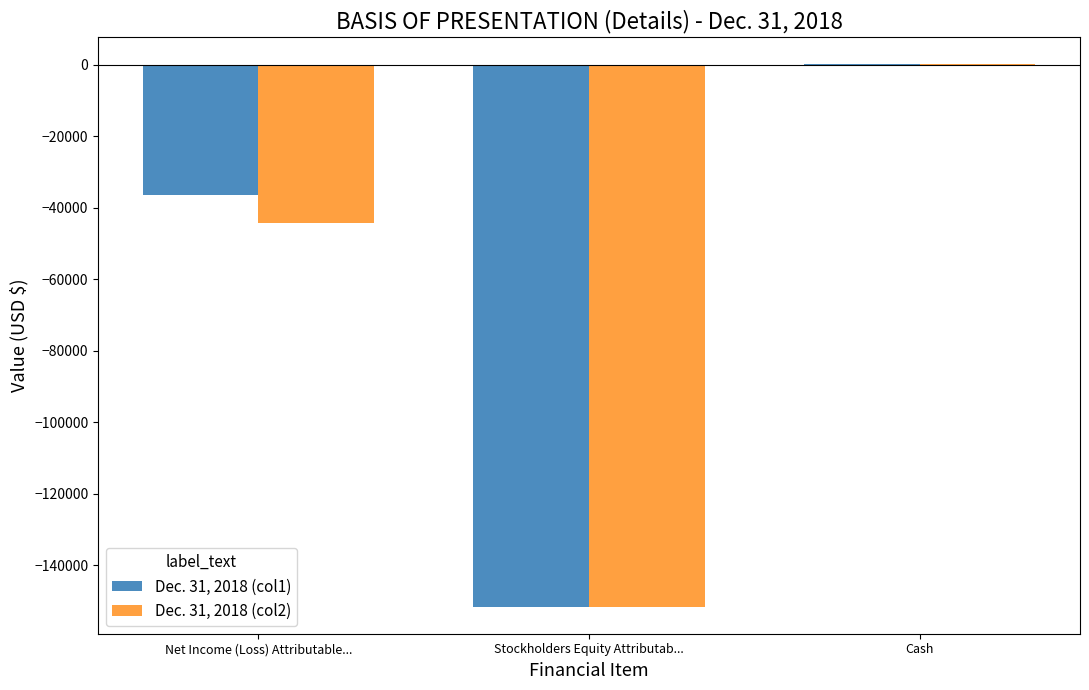

At which category does the chart reach its peak across all series?

Cash